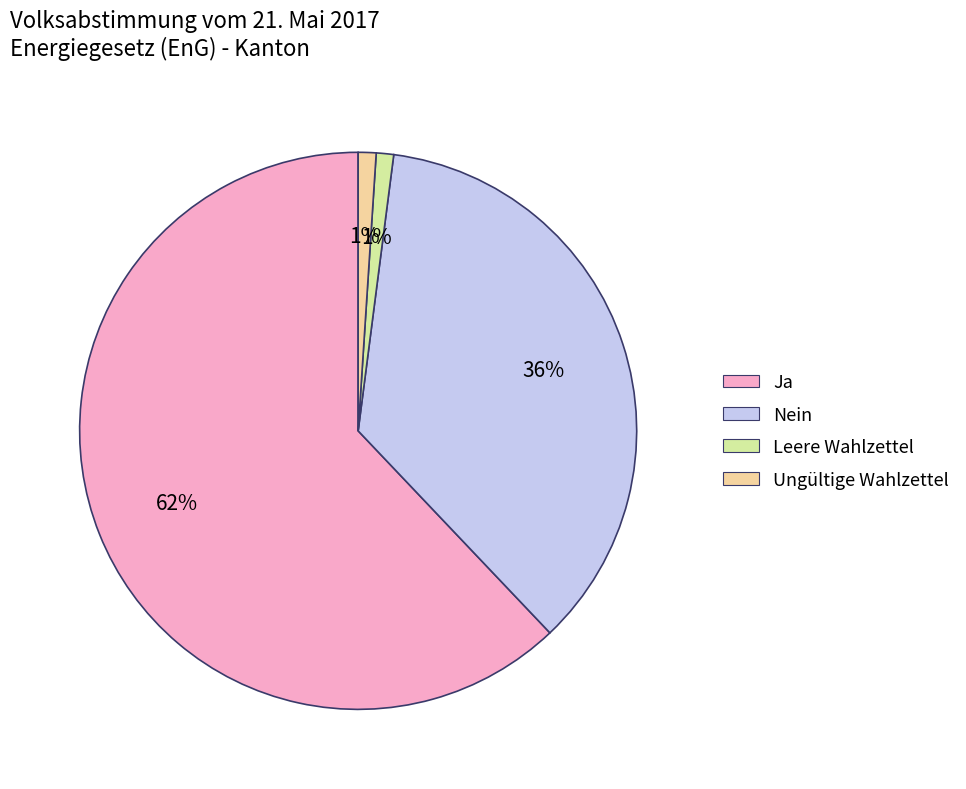

Is there a majority slice in this chart?

Yes